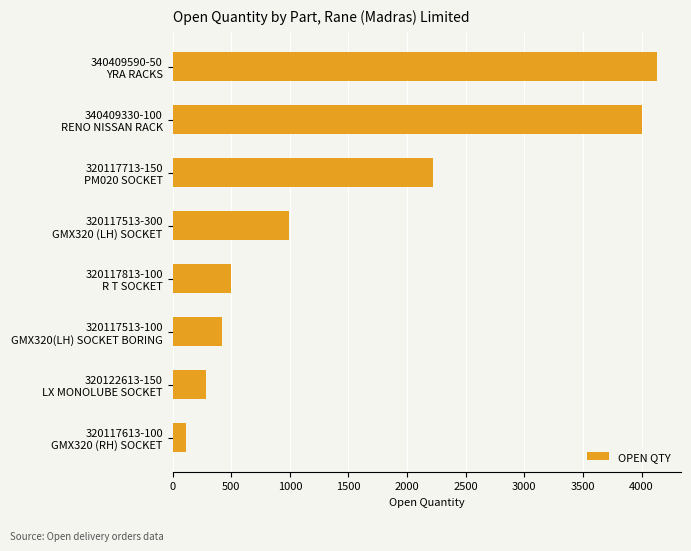

What is the difference between the second highest and minimum values?

3887